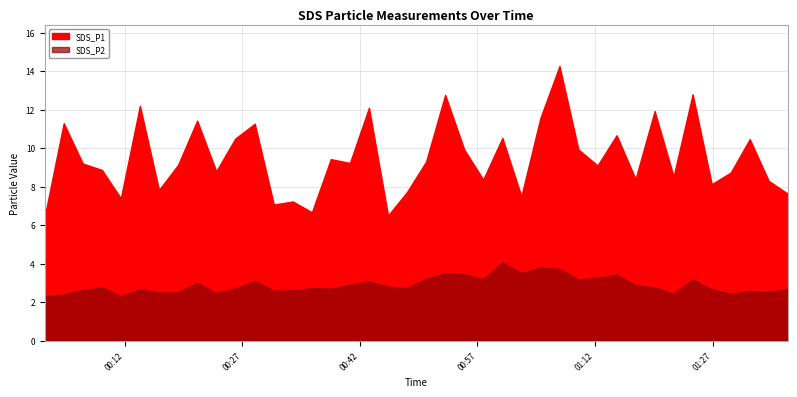

What is the difference between the highest and lowest values at 2023/10/30 01:24:27?

9.6